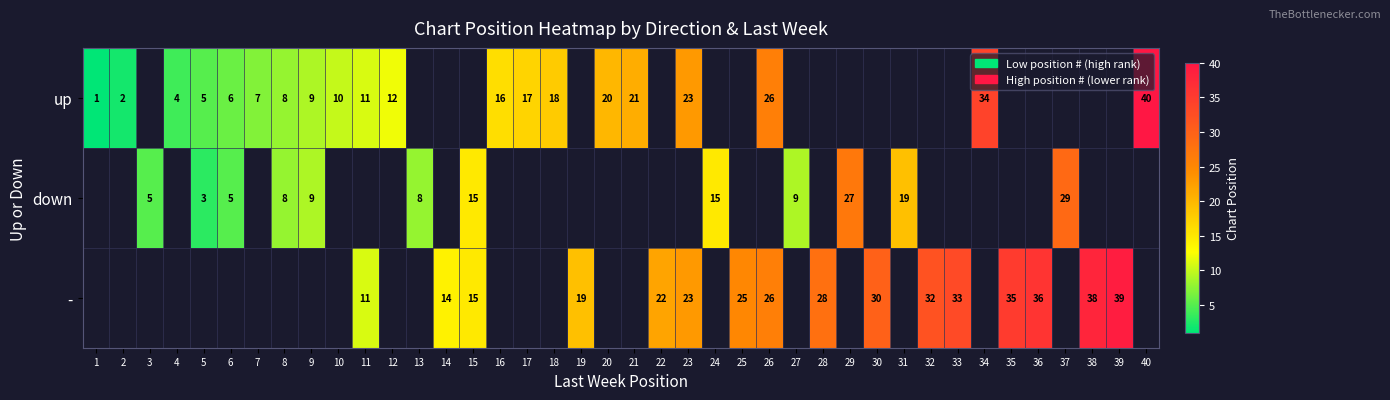

What is the sum of the - values at 22 and 19?

41